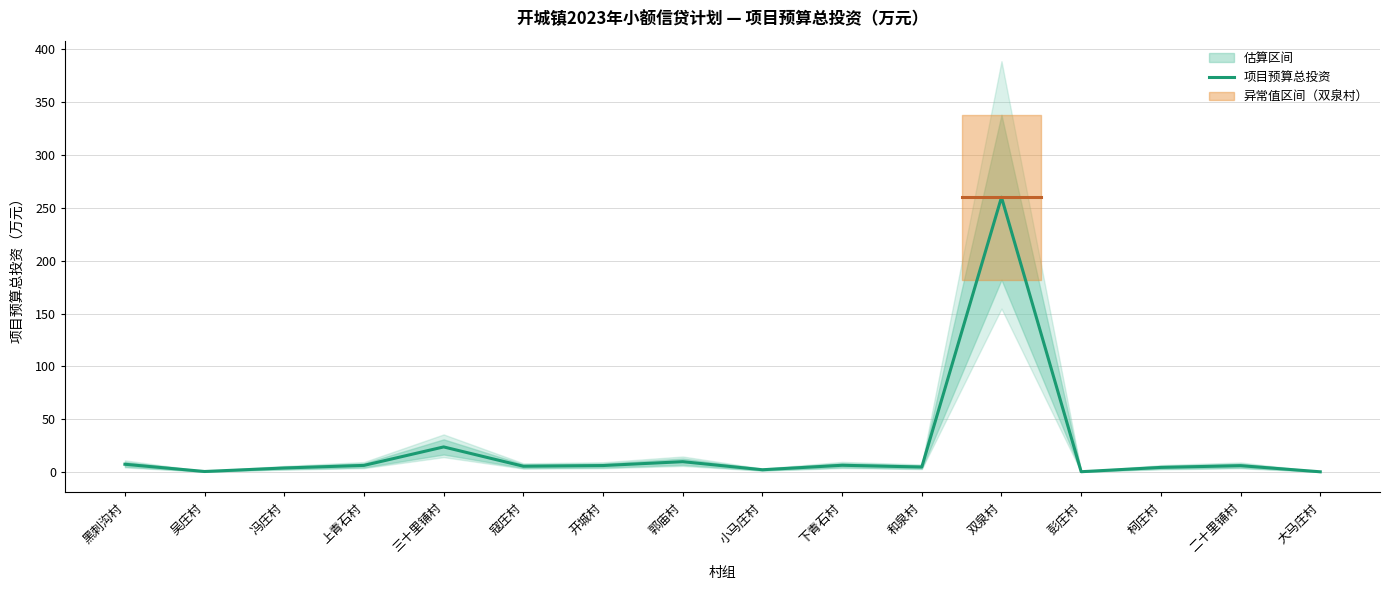

How many categories are shown in the chart?

16